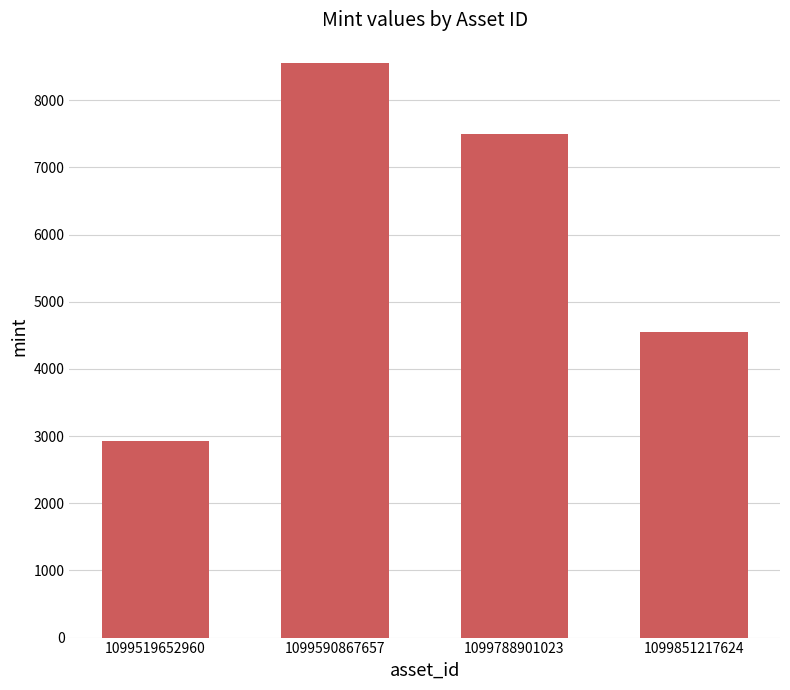

Read the value at 1099851217624.

4546